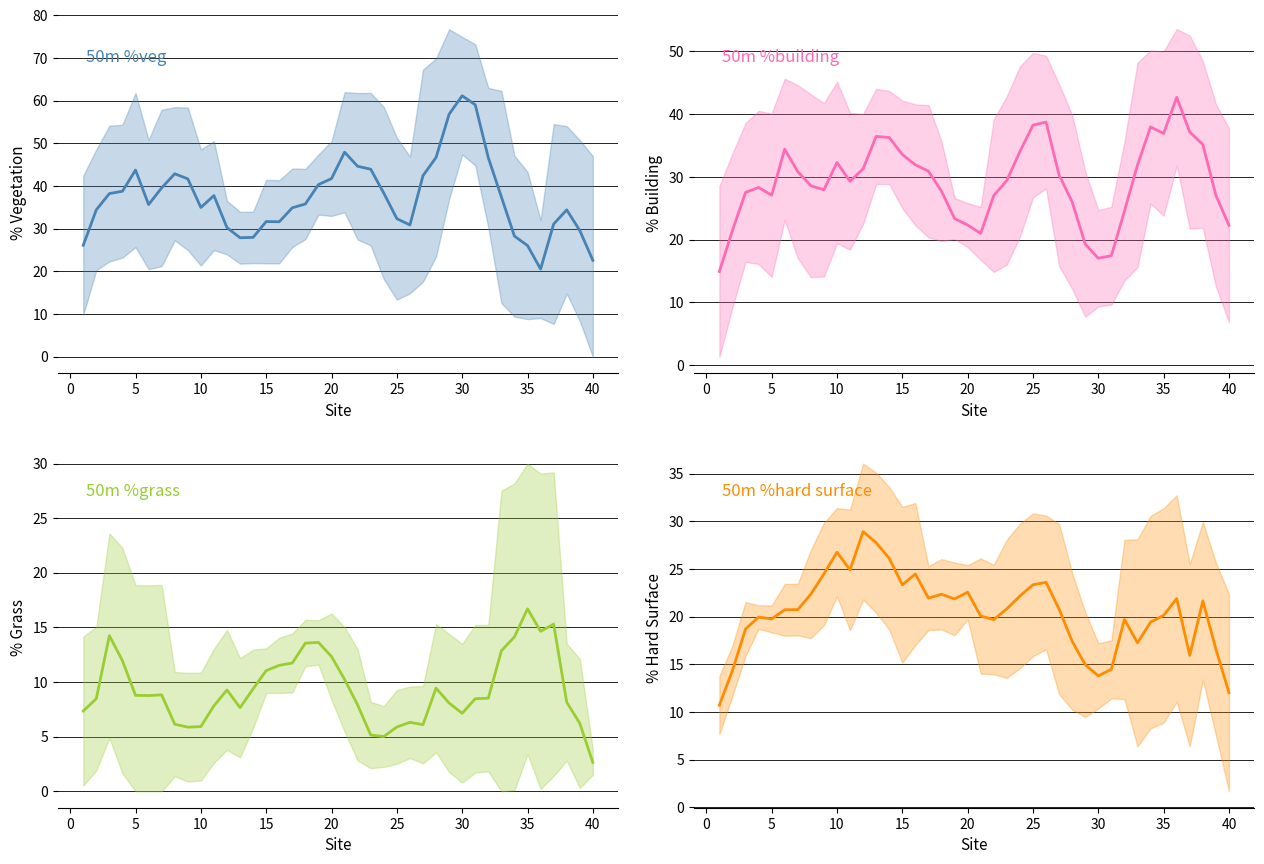

How many lines are shown in the chart?

4